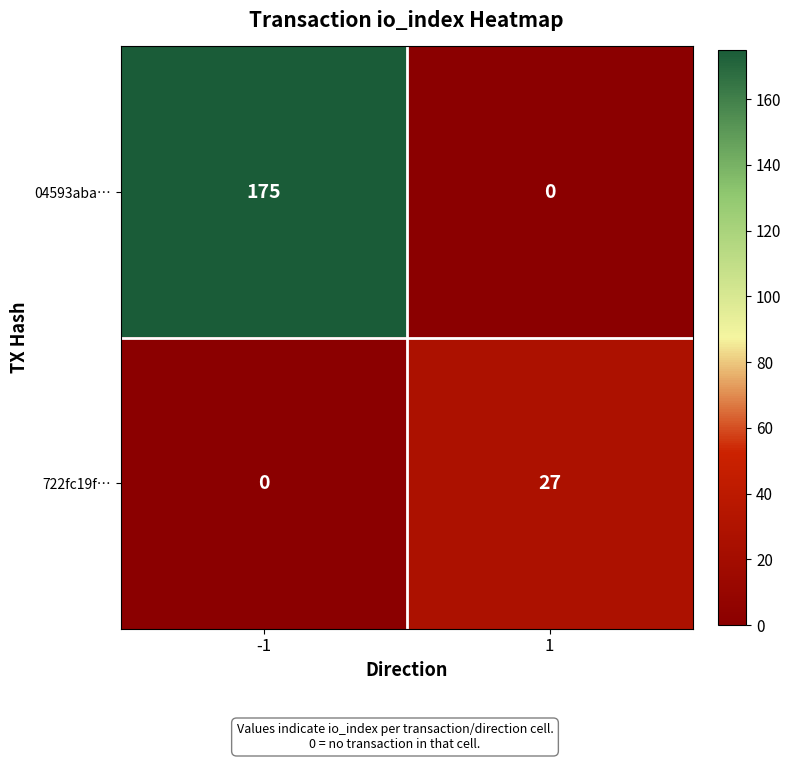

Reading left to right, extract all data points from this chart.

04593aba…: -1=175	1=0
722fc19f…: -1=0	1=27